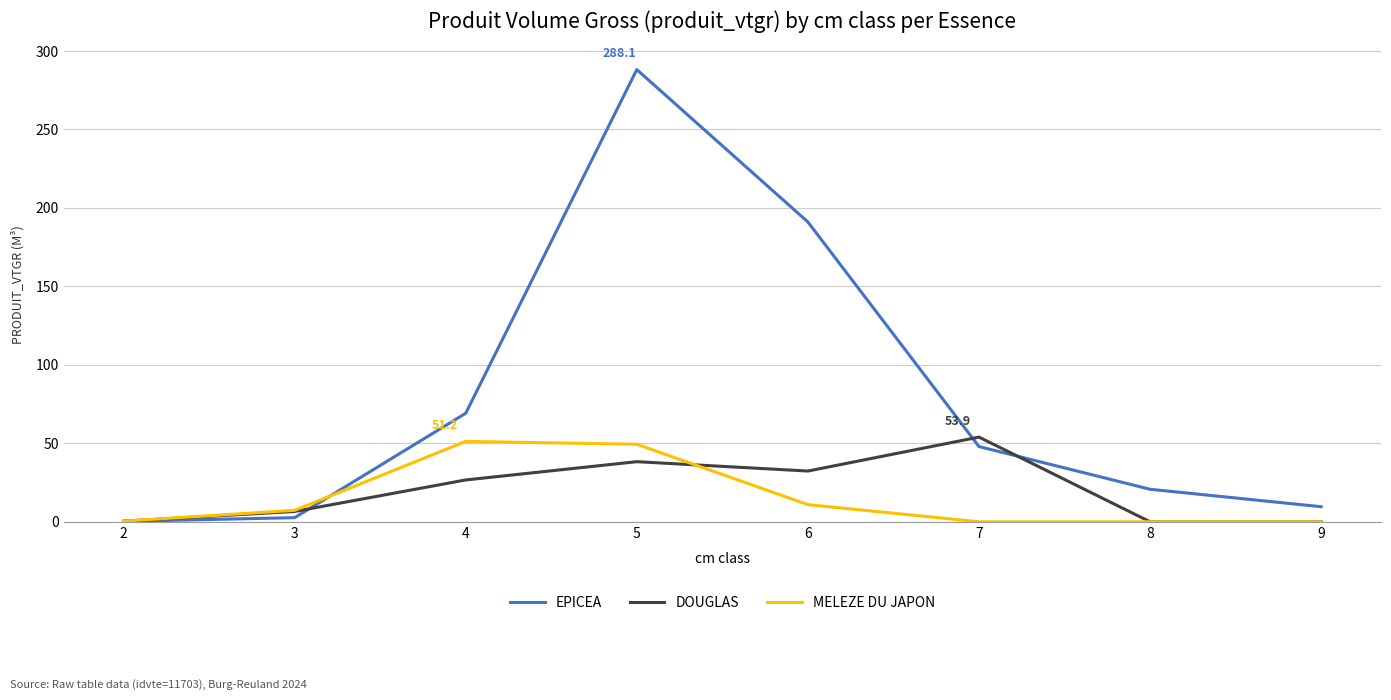

Which series has the largest range (max minus min)?

EPICEA